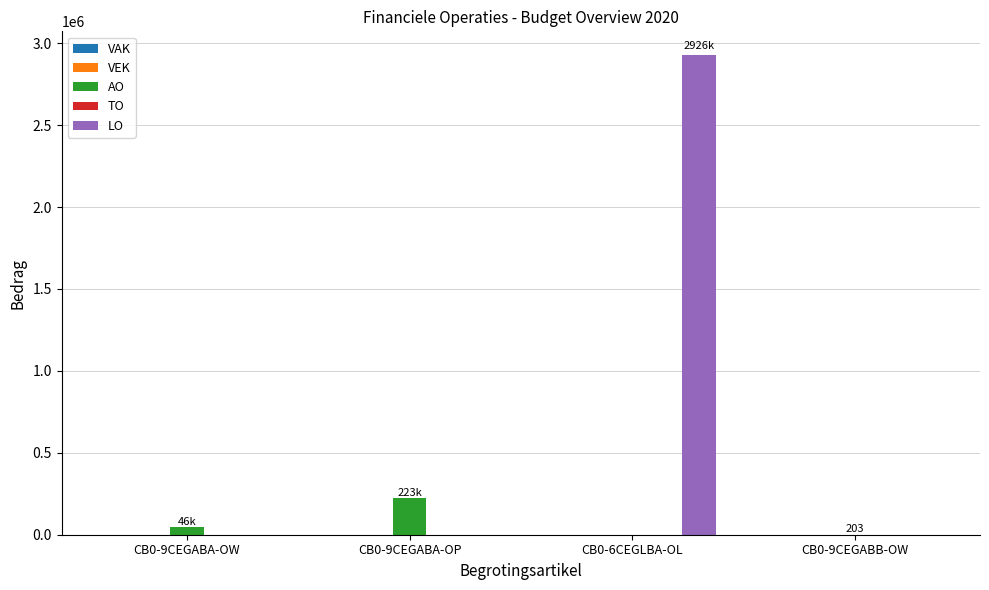

Count the number of data series in this chart.

2